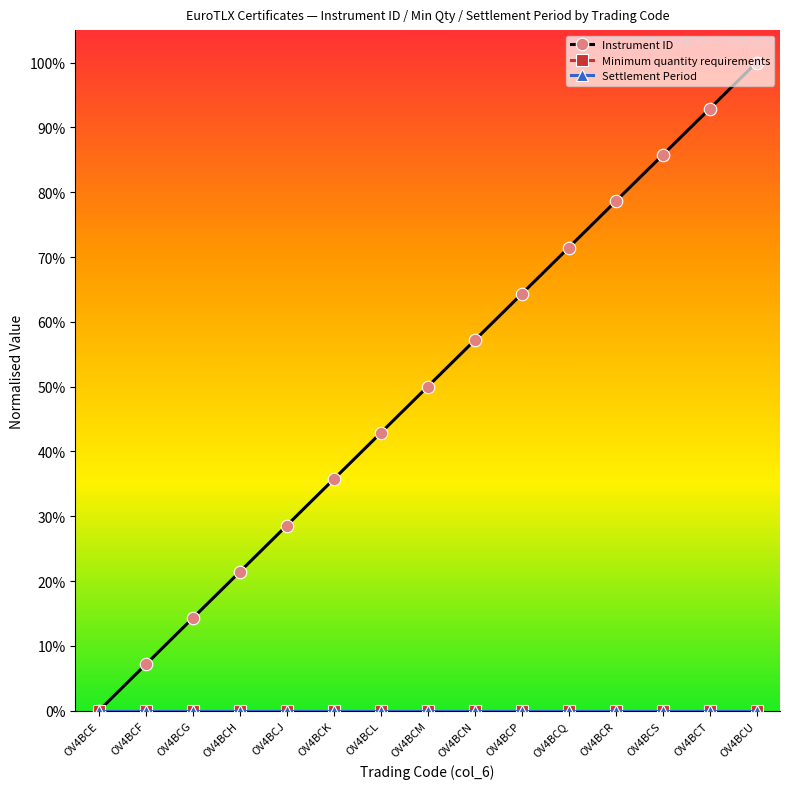

Rank the series at OV4BCR from lowest to highest value.

Minimum quantity requirements, Settlement Period, Instrument ID